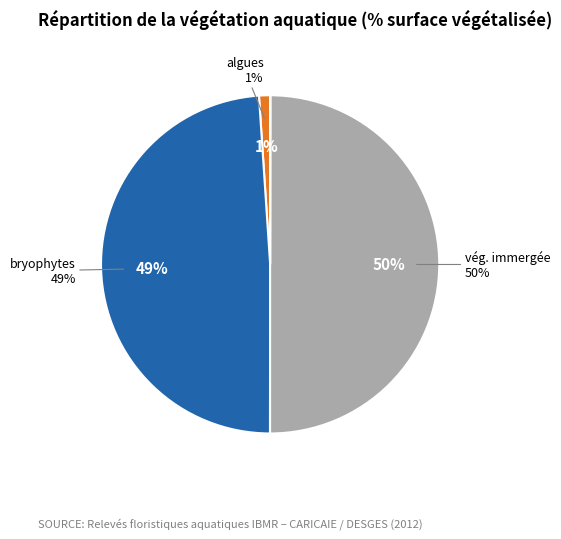

Do algues and vég. immergée together represent more than half of the pie?

Yes